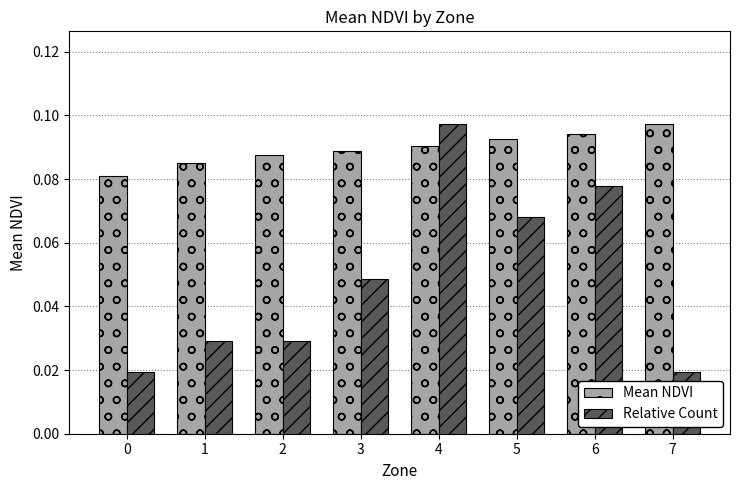

Which series has the largest range (max minus min)?

Relative Count